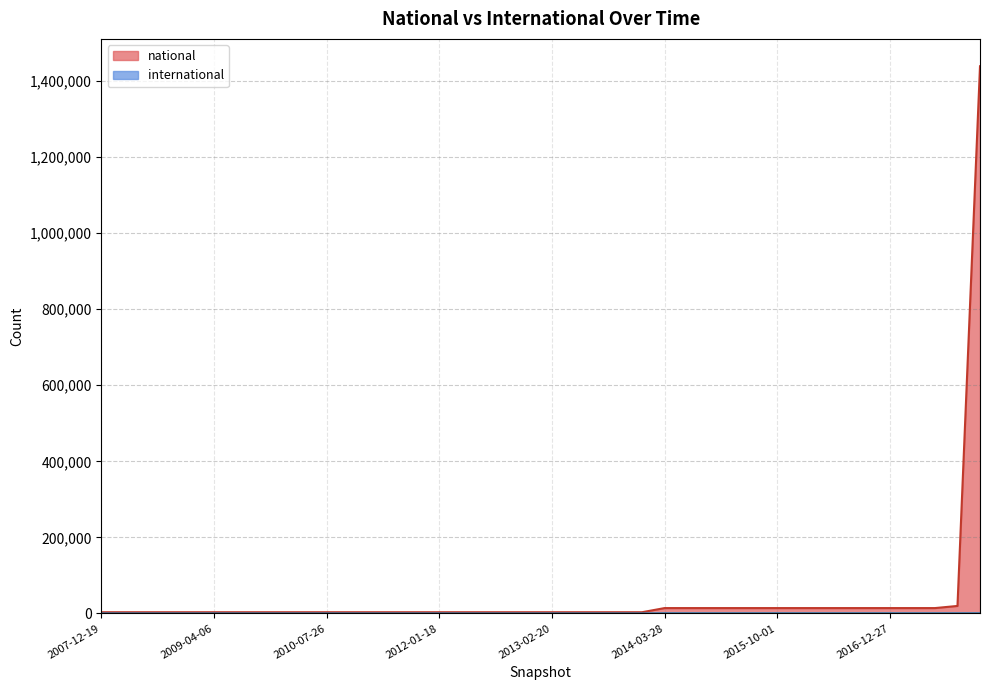

Reading right to left, what are all the values shown in this chart?

national: 2017-12-22=1438988	2017-10-12=19702	2017-07-24=14084	2017-04-12=14084	2016-12-27=14084	2016-10-07=14084	2016-07-04=14084	2016-04-05=14084	2016-01-04=14084	2015-10-01=14084	2015-07-03=14084	2015-04-09=14084	2015-01-19=14084	2014-09-08=14084	2014-03-28=14084	2013-12-20=3210	2013-09-10=3210	2013-07-09=3210	2013-05-21=3210	2013-02-20=3210	2012-12-11=3210	2012-10-31=3210	2012-07-13=3210	2012-03-26=3210	2012-01-18=3210	2011-09-05=3210	2011-06-10=3210	2011-02-21=3210	2010-11-17=3210	2010-07-26=3210	2010-04-01=3210	2009-12-16=3210	2009-09-25=3210	2009-06-17=3210	2009-04-06=3210	2008-12-17=3210	2008-10-10=3210	2008-06-27=3210	2008-04-01=3210	2007-12-19=3210
international: 2017-12-22=375	2017-10-12=375	2017-07-24=375	2017-04-12=375	2016-12-27=375	2016-10-07=375	2016-07-04=375	2016-04-05=375	2016-01-04=375	2015-10-01=375	2015-07-03=375	2015-04-09=375	2015-01-19=375	2014-09-08=375	2014-03-28=375	2013-12-20=0	2013-09-10=0	2013-07-09=0	2013-05-21=0	2013-02-20=0	2012-12-11=0	2012-10-31=0	2012-07-13=0	2012-03-26=0	2012-01-18=0	2011-09-05=0	2011-06-10=0	2011-02-21=0	2010-11-17=0	2010-07-26=0	2010-04-01=0	2009-12-16=0	2009-09-25=0	2009-06-17=0	2009-04-06=0	2008-12-17=0	2008-10-10=0	2008-06-27=0	2008-04-01=0	2007-12-19=0